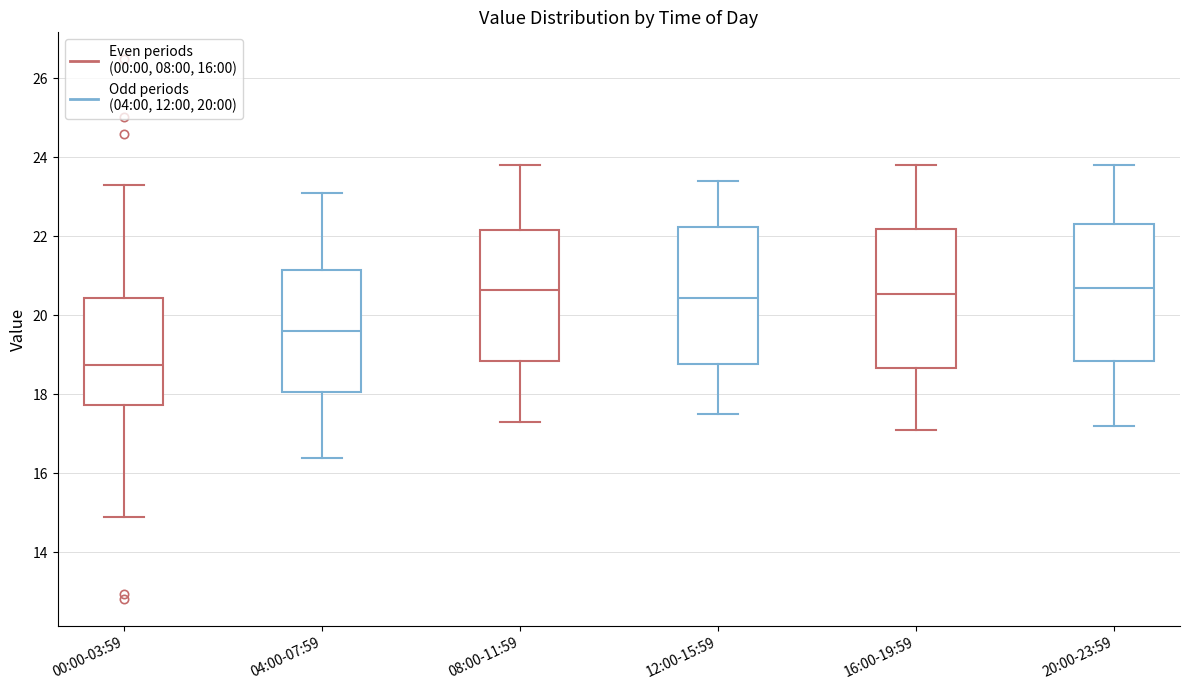

Reading left to right, transcribe this box plot: for each box, give where its median line is, the range the box spans, and where its two whiskers end, as read against the y-axis. The values are not printed on the chart, so give them approximately, as read against the axis.

00:00-03:59: median 18.8, box 17.8 to 20.4, whiskers 15.0 to 23.4
04:00-07:59: median 19.6, box 18.0 to 21.2, whiskers 16.4 to 23.2
08:00-11:59: median 20.6, box 18.8 to 22.2, whiskers 17.4 to 23.8
12:00-15:59: median 20.4, box 18.8 to 22.2, whiskers 17.6 to 23.4
16:00-19:59: median 20.6, box 18.6 to 22.2, whiskers 17.2 to 23.8
20:00-23:59: median 20.8, box 18.8 to 22.4, whiskers 17.2 to 23.8